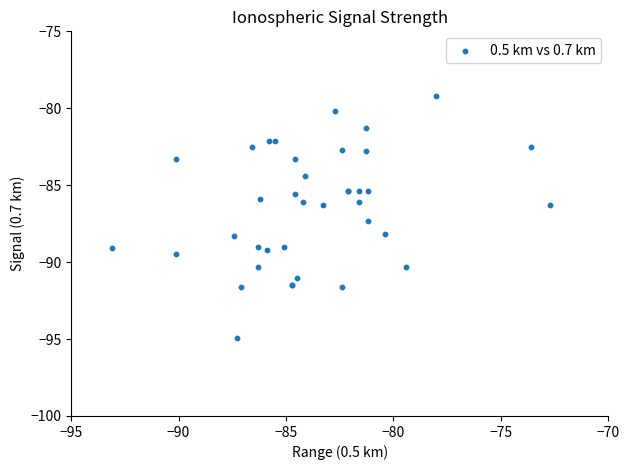

What Y value in the scatter plot is closest to -87?

-87.3